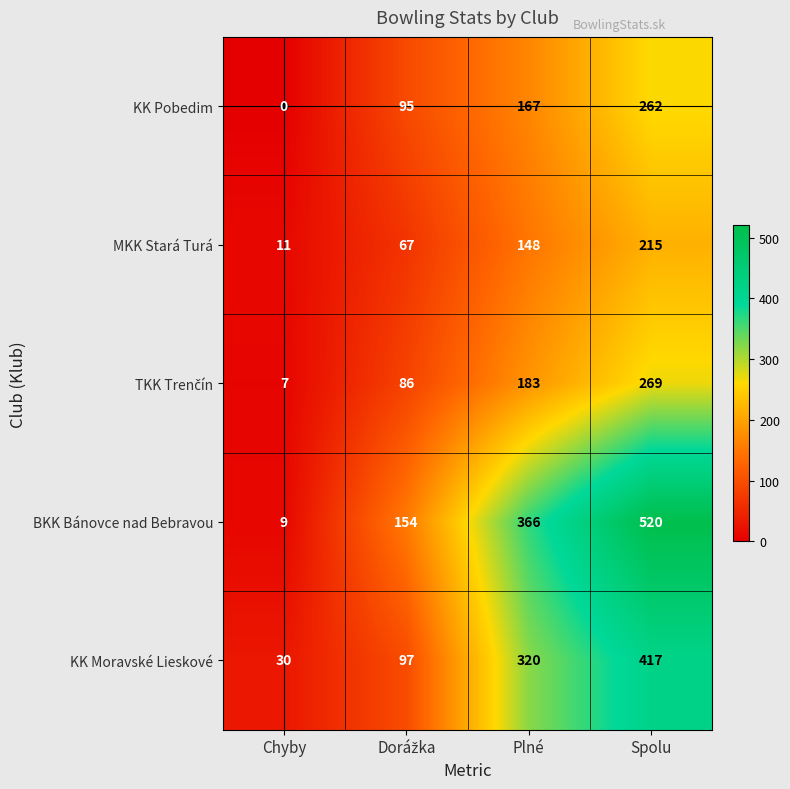

What is the average value of the KK Pobedim series?

131